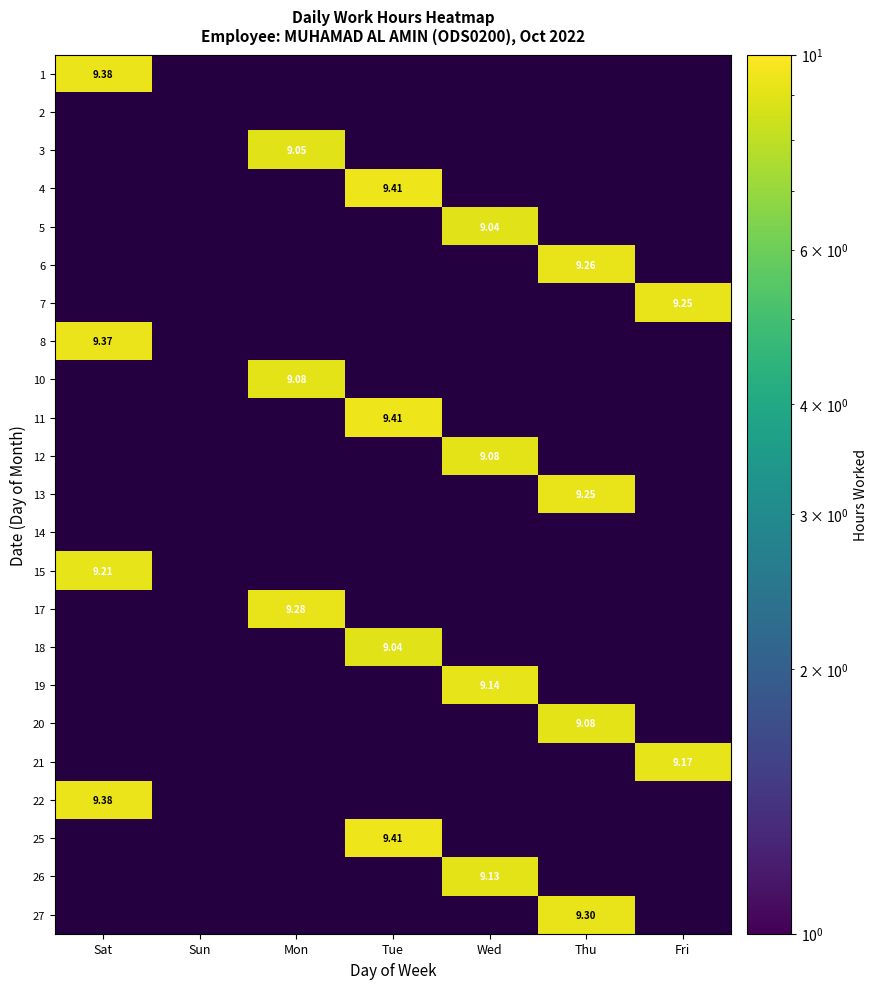

What is the difference between the highest and lowest values at Thu?

9.3